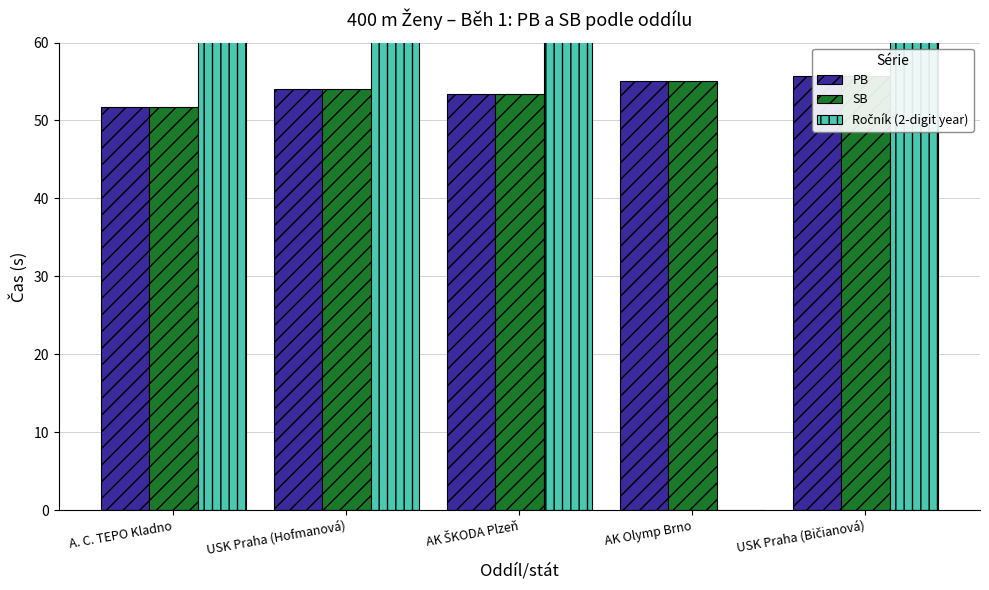

At which category is the sum across all series the highest?

USK Praha (Bičianová)